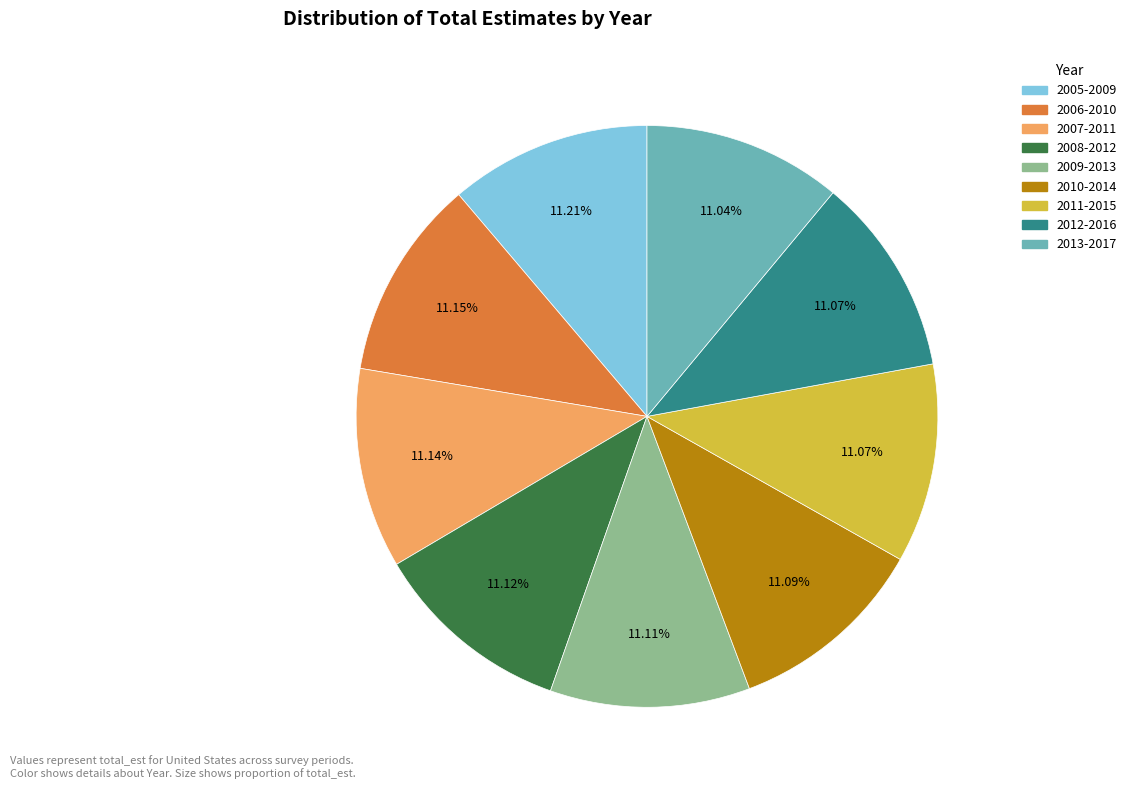

Does any single category account for the majority?

No